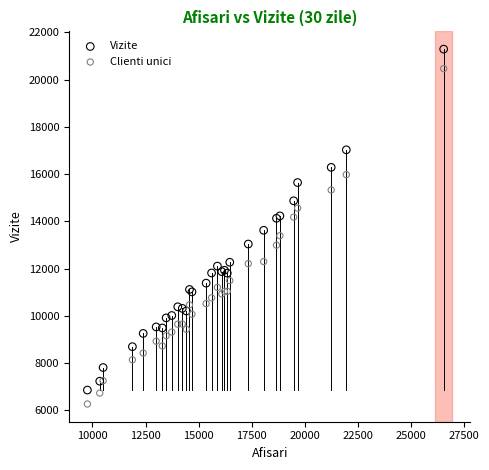

What is the X range (max minus min) for the scatter plot?

16759